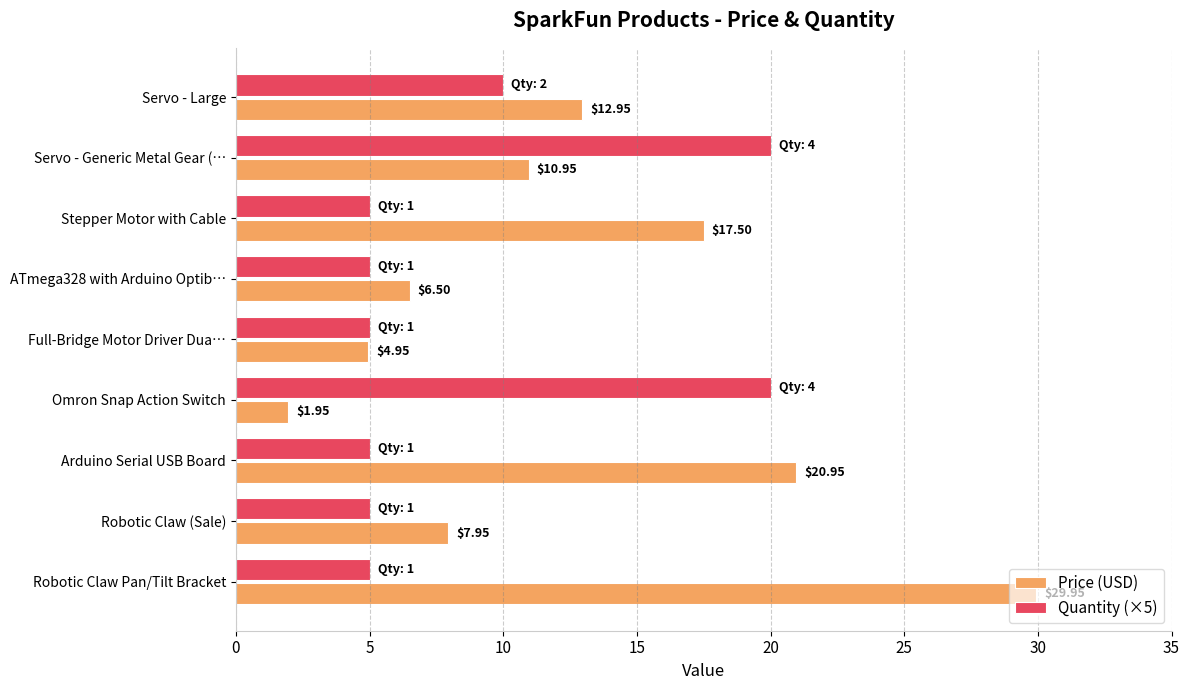

How many Quantity (×5) values are between 5 and 10?

7